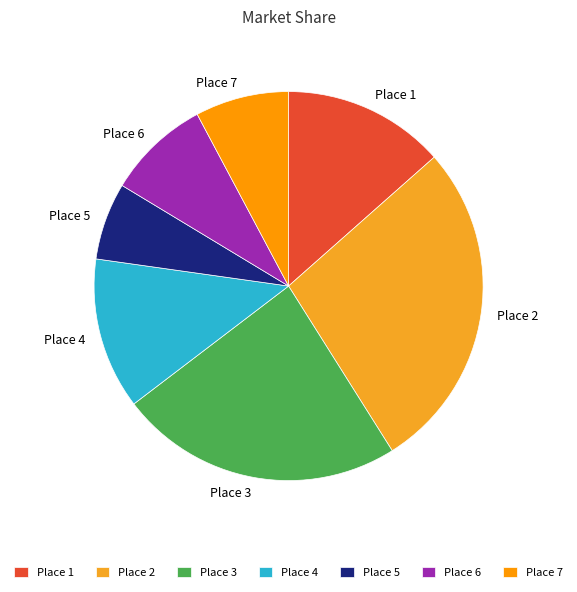

Rank the categories by value from lowest to highest.

Place 5, Place 7, Place 6, Place 4, Place 1, Place 3, Place 2